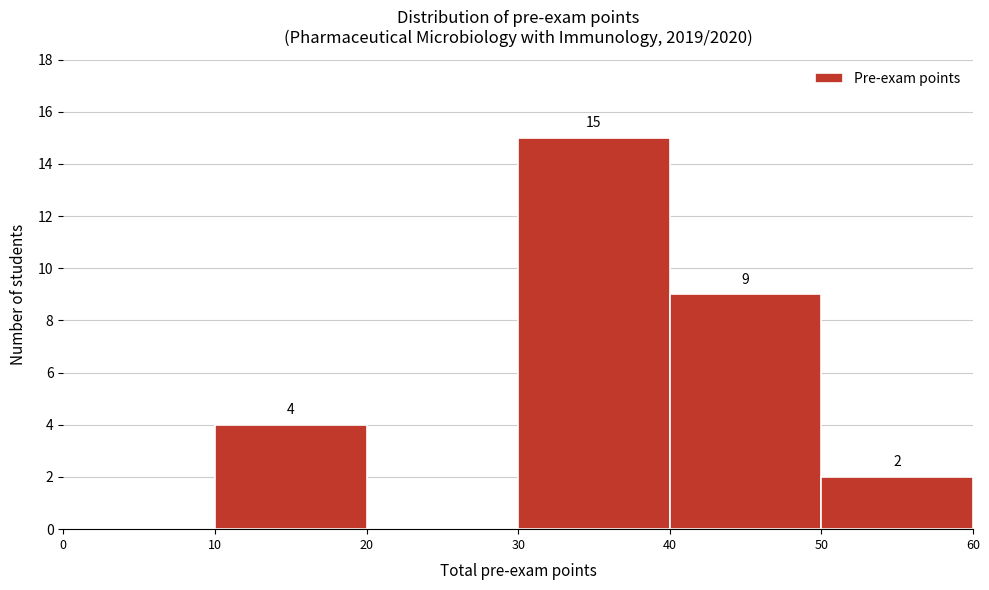

Which range on the x-axis has the tallest bar?

30 to 40